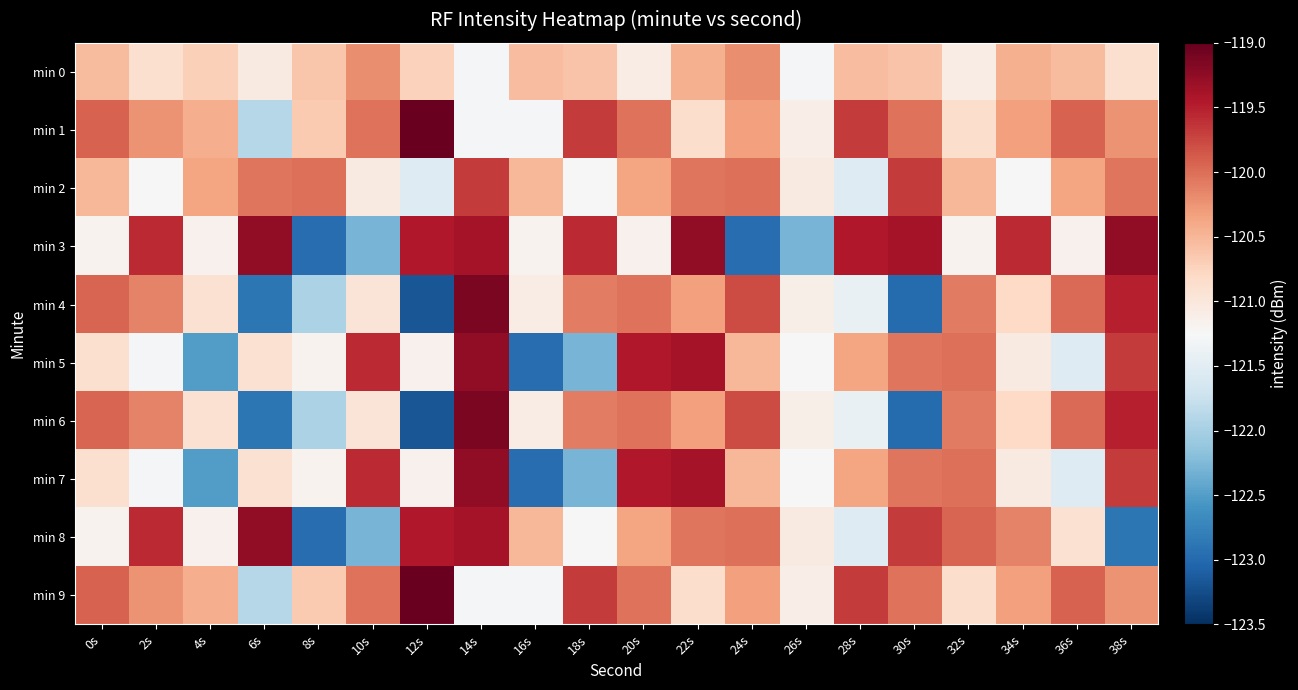

Reading right to left, list all the values displayed in this chart.

min 0: 38s=-120.9	36s=-120.5	34s=-120.4	32s=-121.1	30s=-120.6	28s=-120.5	26s=-121.3	24s=-120.2	22s=-120.4	20s=-121.1	18s=-120.6	16s=-120.5	14s=-121.3	12s=-120.7	10s=-120.2	8s=-120.6	6s=-121.0	4s=-120.7	2s=-120.9	0s=-120.5
min 1: 38s=-120.2	36s=-119.9	34s=-120.3	32s=-120.9	30s=-120.0	28s=-119.7	26s=-121.1	24s=-120.3	22s=-120.9	20s=-120.0	18s=-119.7	16s=-121.3	14s=-121.3	12s=-119.0	10s=-120.0	8s=-120.7	6s=-121.9	4s=-120.4	2s=-120.2	0s=-119.9
min 2: 38s=-120.1	36s=-120.4	34s=-121.2	32s=-120.5	30s=-119.7	28s=-121.5	26s=-121.1	24s=-120.0	22s=-120.1	20s=-120.4	18s=-121.2	16s=-120.5	14s=-119.7	12s=-121.5	10s=-121.1	8s=-120.0	6s=-120.1	4s=-120.4	2s=-121.2	0s=-120.5
min 3: 38s=-119.3	36s=-121.2	34s=-119.6	32s=-121.2	30s=-119.4	28s=-119.5	26s=-122.3	24s=-123.0	22s=-119.3	20s=-121.2	18s=-119.6	16s=-121.2	14s=-119.4	12s=-119.5	10s=-122.3	8s=-123.0	6s=-119.3	4s=-121.2	2s=-119.6	0s=-121.2
min 4: 38s=-119.5	36s=-120.0	34s=-120.8	32s=-120.1	30s=-123.0	28s=-121.4	26s=-121.1	24s=-119.8	22s=-120.3	20s=-120.0	18s=-120.1	16s=-121.1	14s=-119.1	12s=-123.2	10s=-121.0	8s=-122.0	6s=-122.9	4s=-120.9	2s=-120.1	0s=-119.9
min 5: 38s=-119.7	36s=-121.5	34s=-121.1	32s=-120.0	30s=-120.1	28s=-120.4	26s=-121.2	24s=-120.5	22s=-119.4	20s=-119.5	18s=-122.3	16s=-123.0	14s=-119.3	12s=-121.2	10s=-119.6	8s=-121.2	6s=-120.9	4s=-122.5	2s=-121.3	0s=-120.9
min 6: 38s=-119.5	36s=-120.0	34s=-120.8	32s=-120.1	30s=-123.0	28s=-121.4	26s=-121.1	24s=-119.8	22s=-120.3	20s=-120.0	18s=-120.1	16s=-121.1	14s=-119.1	12s=-123.2	10s=-121.0	8s=-122.0	6s=-122.9	4s=-120.9	2s=-120.1	0s=-119.9
min 7: 38s=-119.7	36s=-121.5	34s=-121.1	32s=-120.0	30s=-120.1	28s=-120.4	26s=-121.2	24s=-120.5	22s=-119.4	20s=-119.5	18s=-122.3	16s=-123.0	14s=-119.3	12s=-121.2	10s=-119.6	8s=-121.2	6s=-120.9	4s=-122.5	2s=-121.3	0s=-120.9
min 8: 38s=-122.9	36s=-120.9	34s=-120.1	32s=-119.9	30s=-119.7	28s=-121.5	26s=-121.1	24s=-120.0	22s=-120.1	20s=-120.4	18s=-121.2	16s=-120.5	14s=-119.4	12s=-119.5	10s=-122.3	8s=-123.0	6s=-119.3	4s=-121.2	2s=-119.6	0s=-121.2
min 9: 38s=-120.2	36s=-119.9	34s=-120.3	32s=-120.9	30s=-120.0	28s=-119.7	26s=-121.1	24s=-120.3	22s=-120.9	20s=-120.0	18s=-119.7	16s=-121.3	14s=-121.3	12s=-119.0	10s=-120.0	8s=-120.7	6s=-121.9	4s=-120.4	2s=-120.2	0s=-119.9